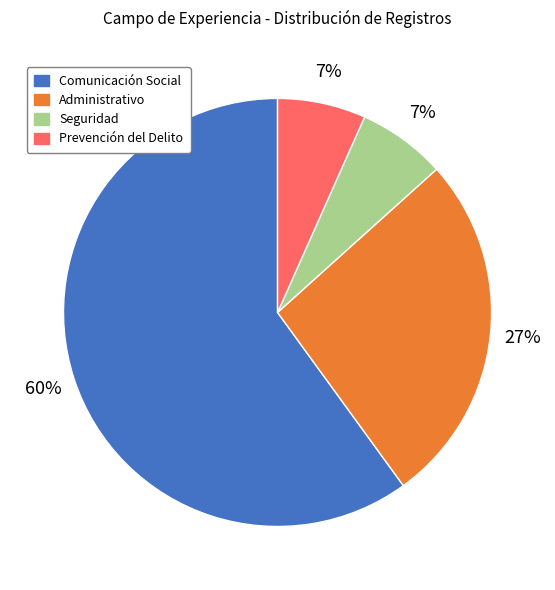

To the nearest percent, what percentage of the pie is Seguridad?

7%